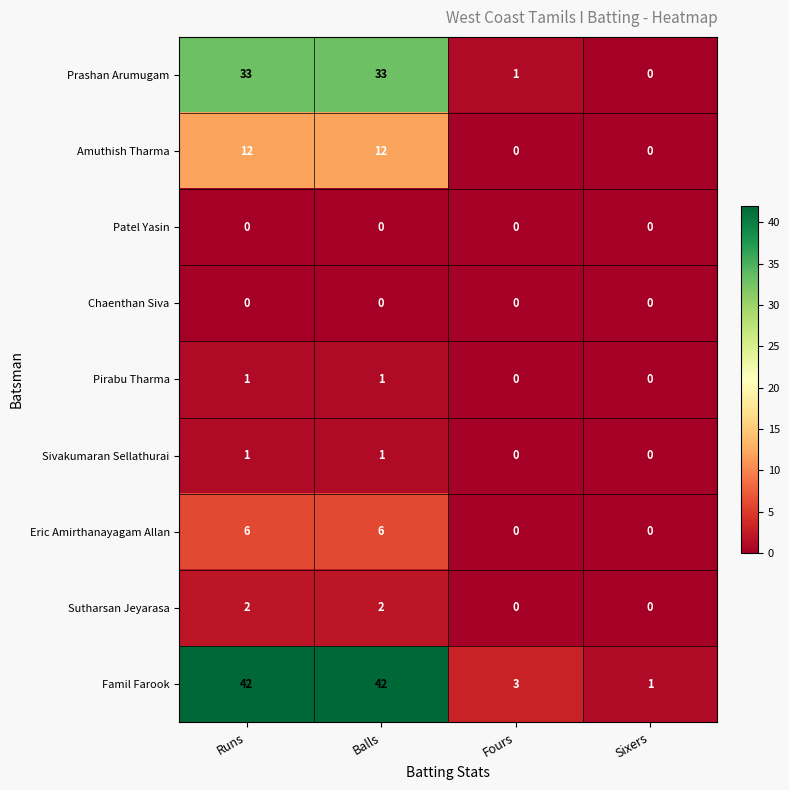

What is the sum of all Amuthish Tharma values?

24